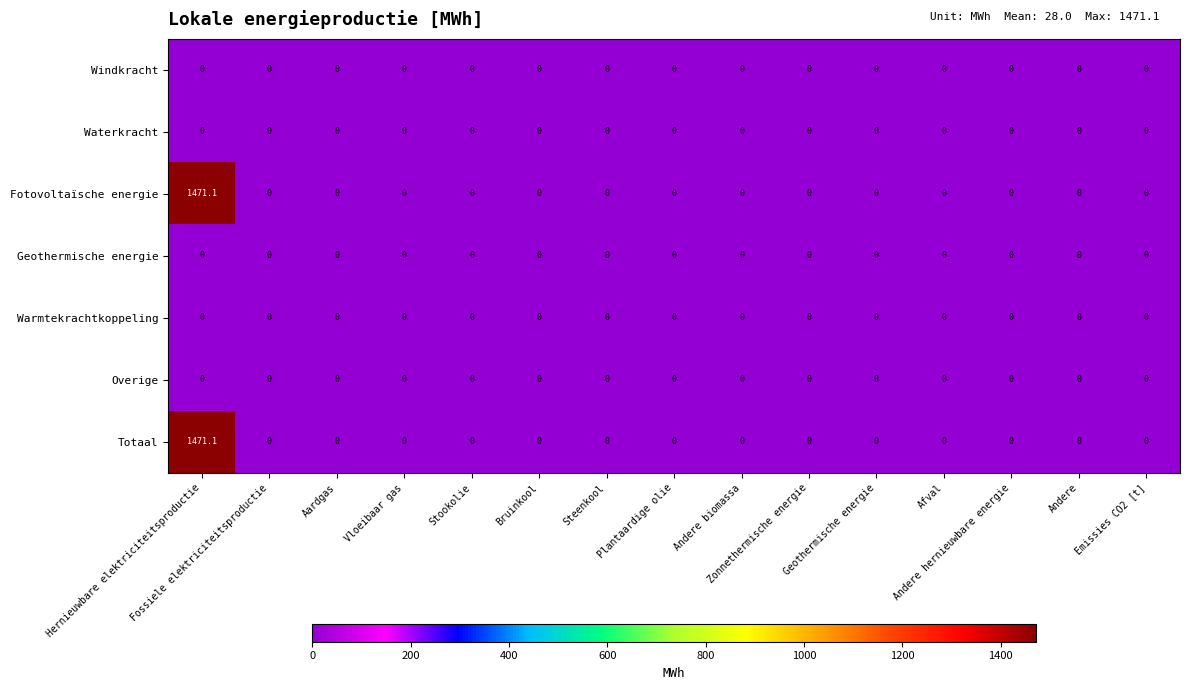

At which category is the sum across all series the highest?

Hernieuwbare elektriciteitsproductie